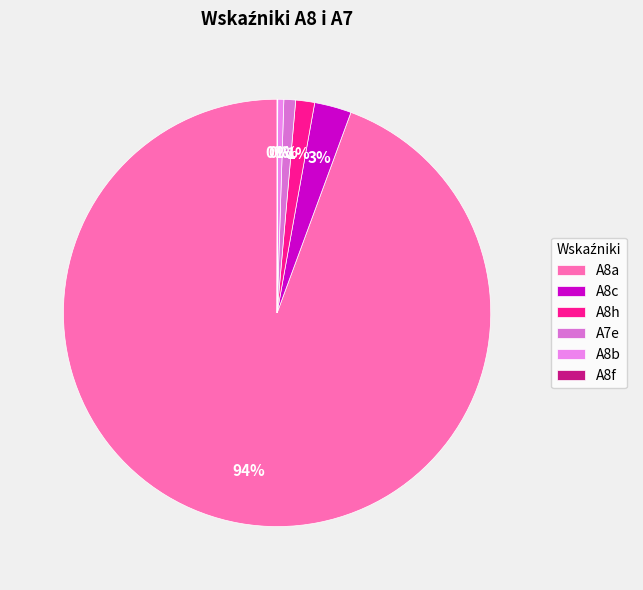

The A8c slice represents 3% of the pie. True or false?

True